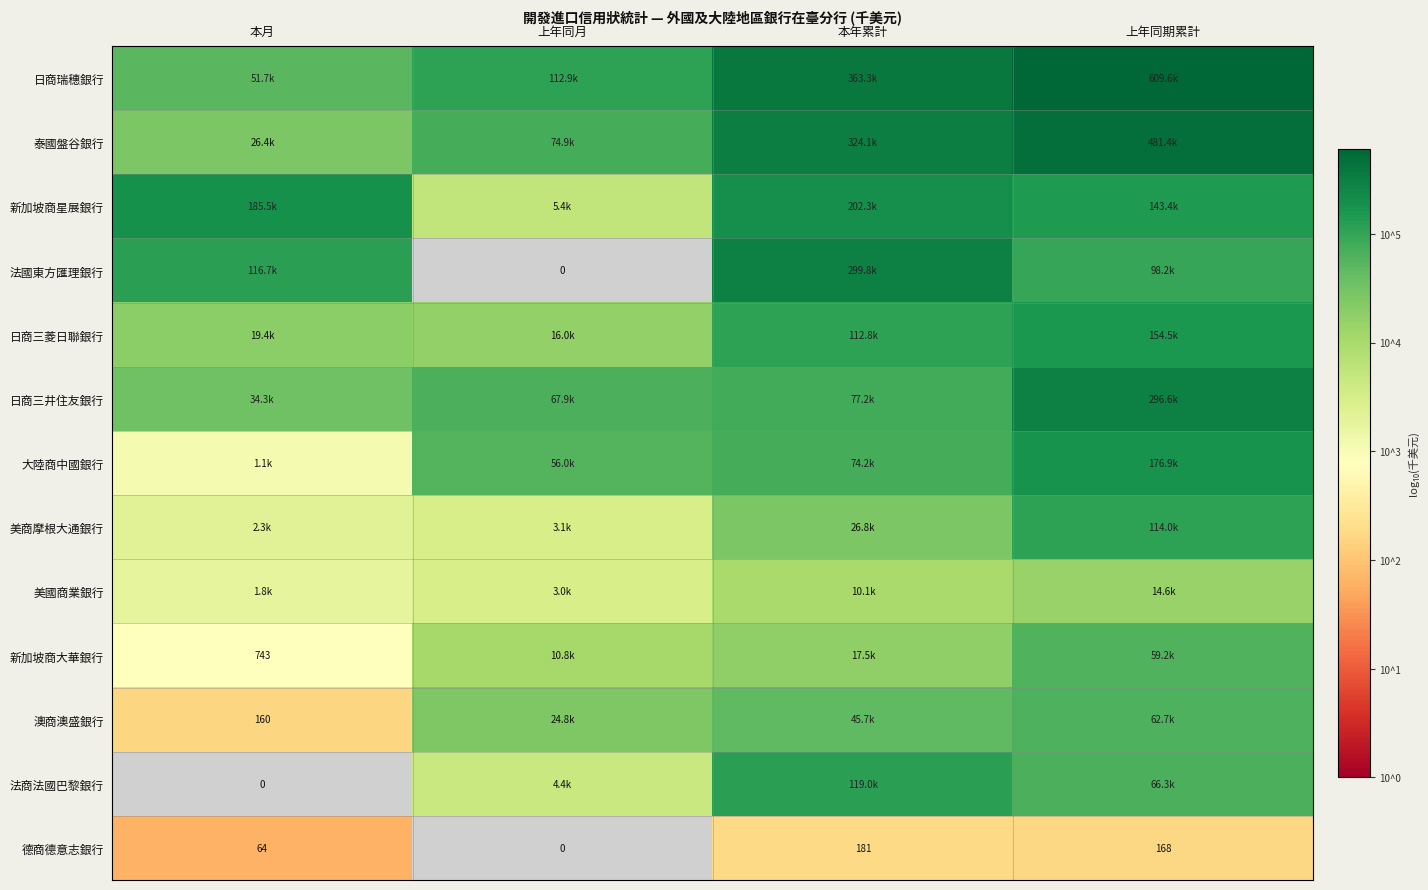

At how many categories does at least one series exceed 3?

4